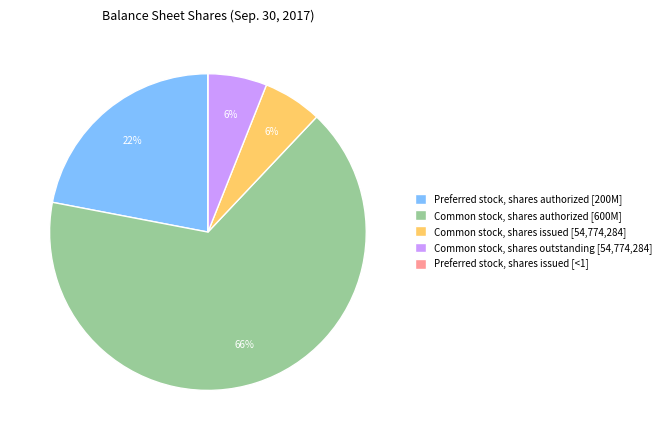

Does Common stock, shares authorized [600M] represent more than half of the total?

Yes